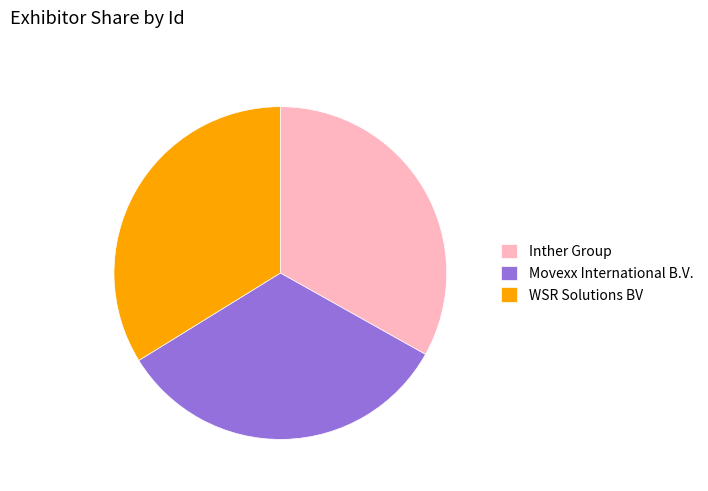

Is there any slice that represents more than half of the pie?

No